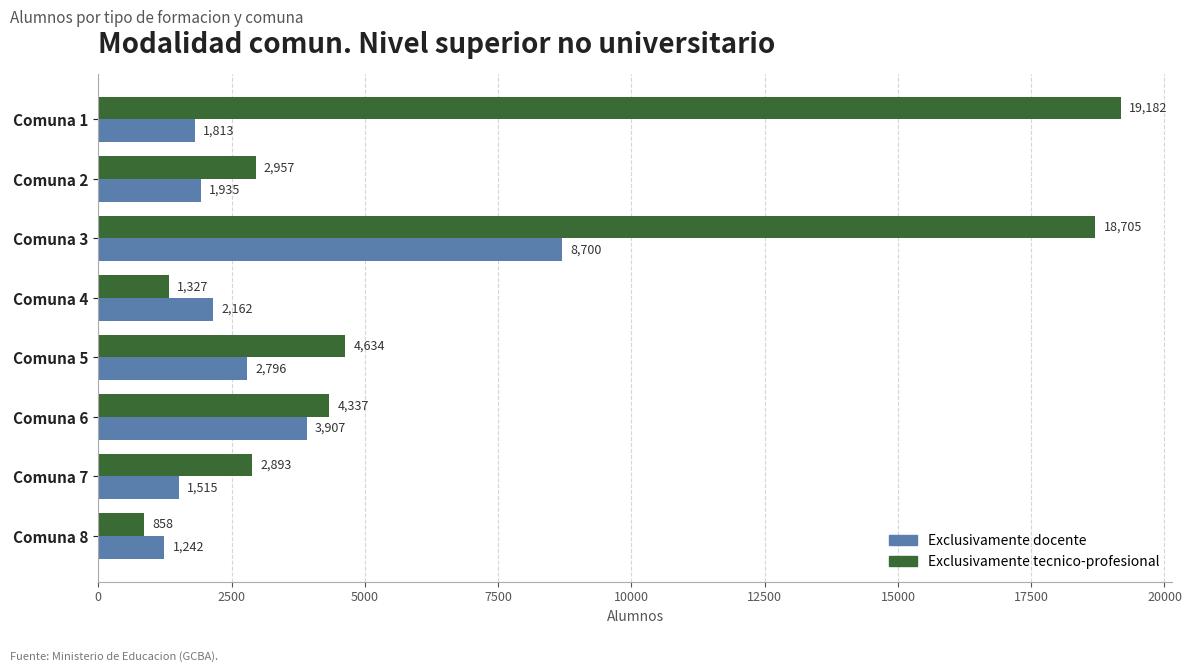

Is the value of Exclusivamente docente at Comuna 5 greater than the value of Exclusivamente tecnico-profesional at Comuna 2?

No